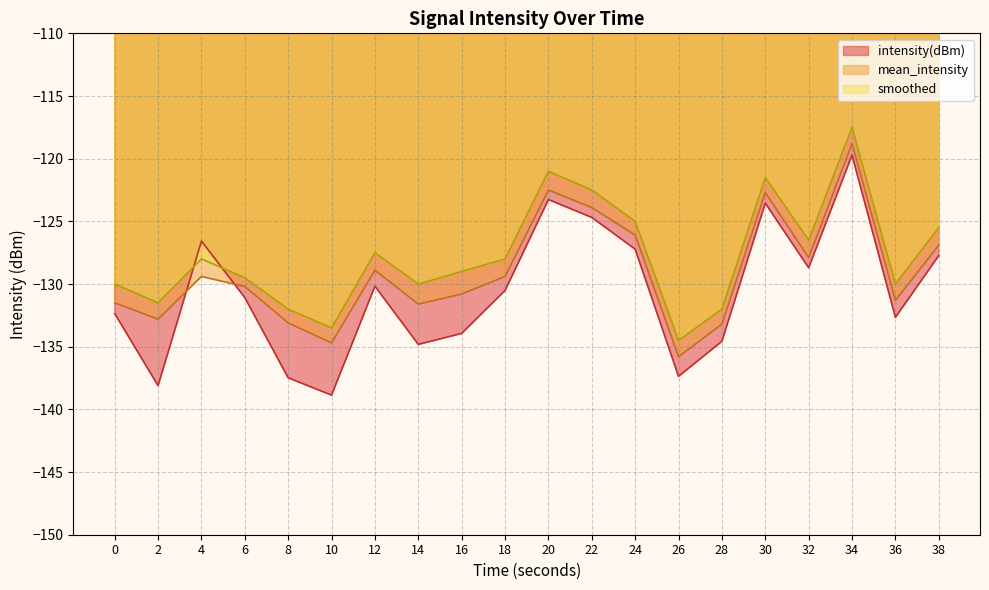

How many values in the intensity(dBm) series are below -130?

12